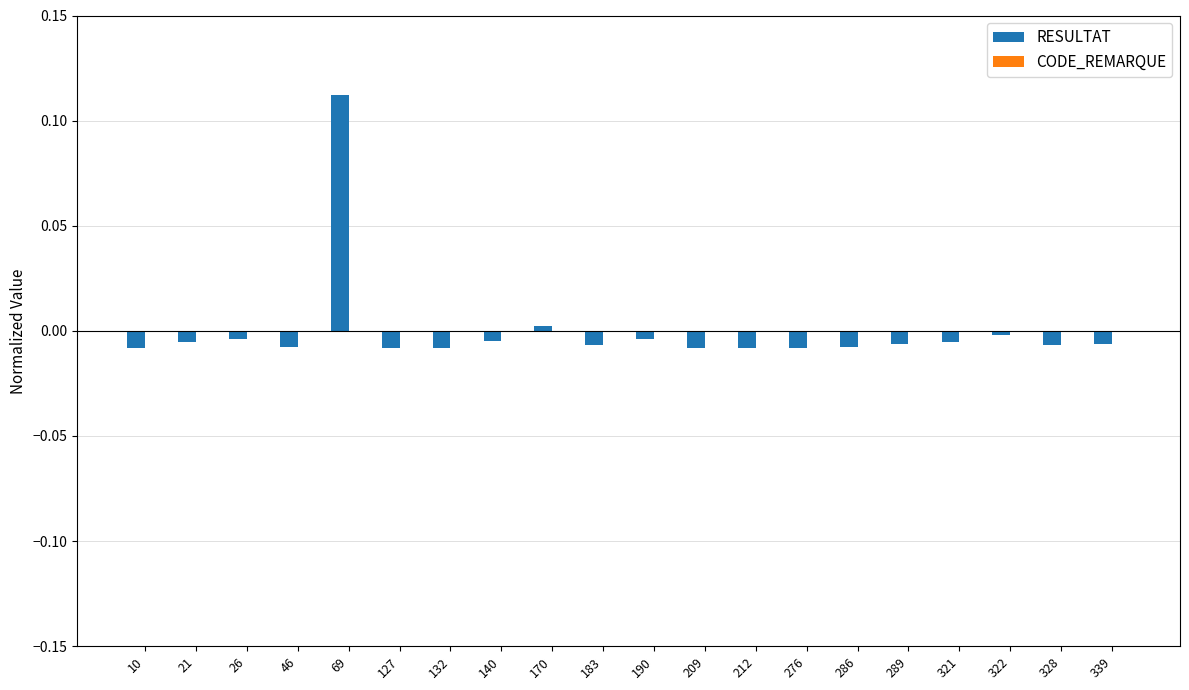

Which has a higher value, 127 or 69?

69